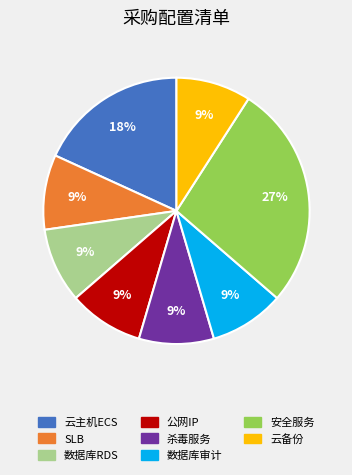

To the nearest percent, what is the difference between the largest and smallest slice percentages?

18%